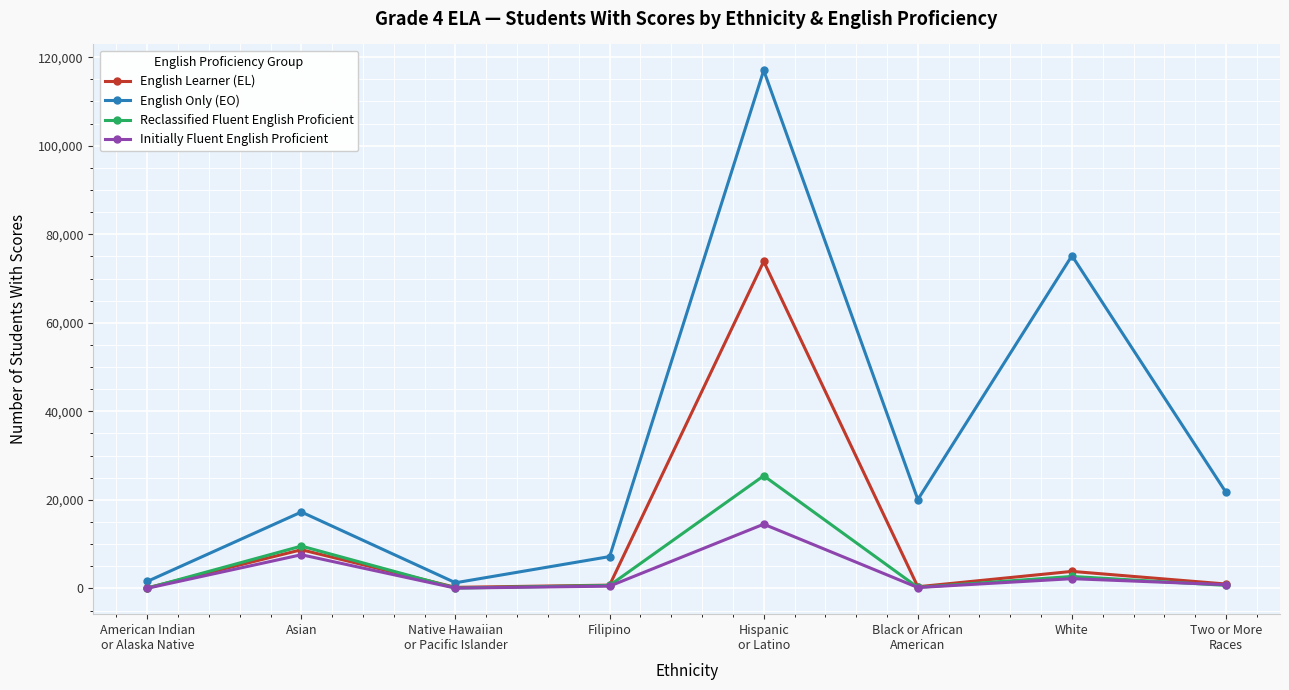

What is the maximum value shown in the chart?

117038